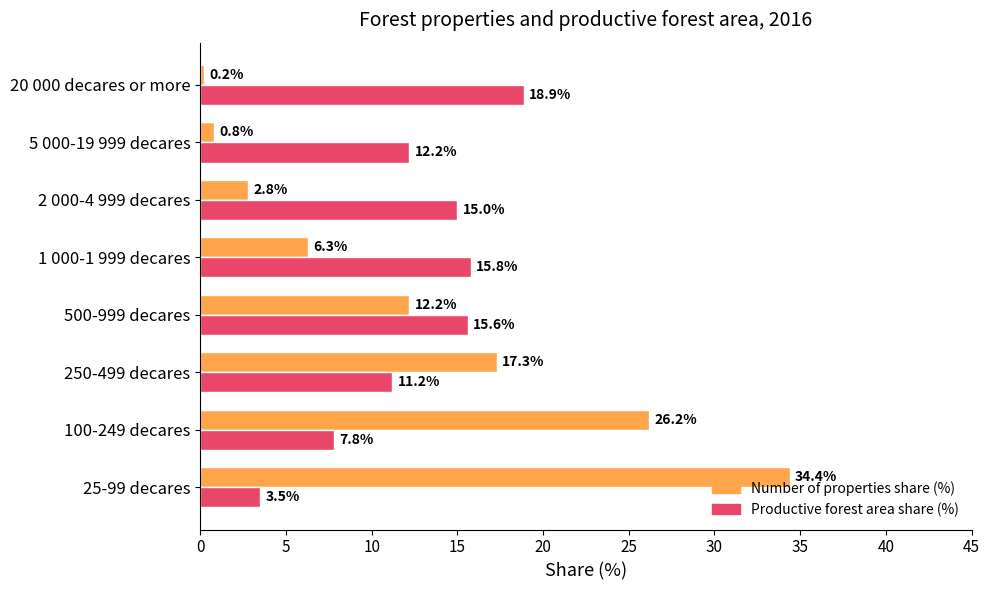

What is the maximum value shown in the chart?

34.4